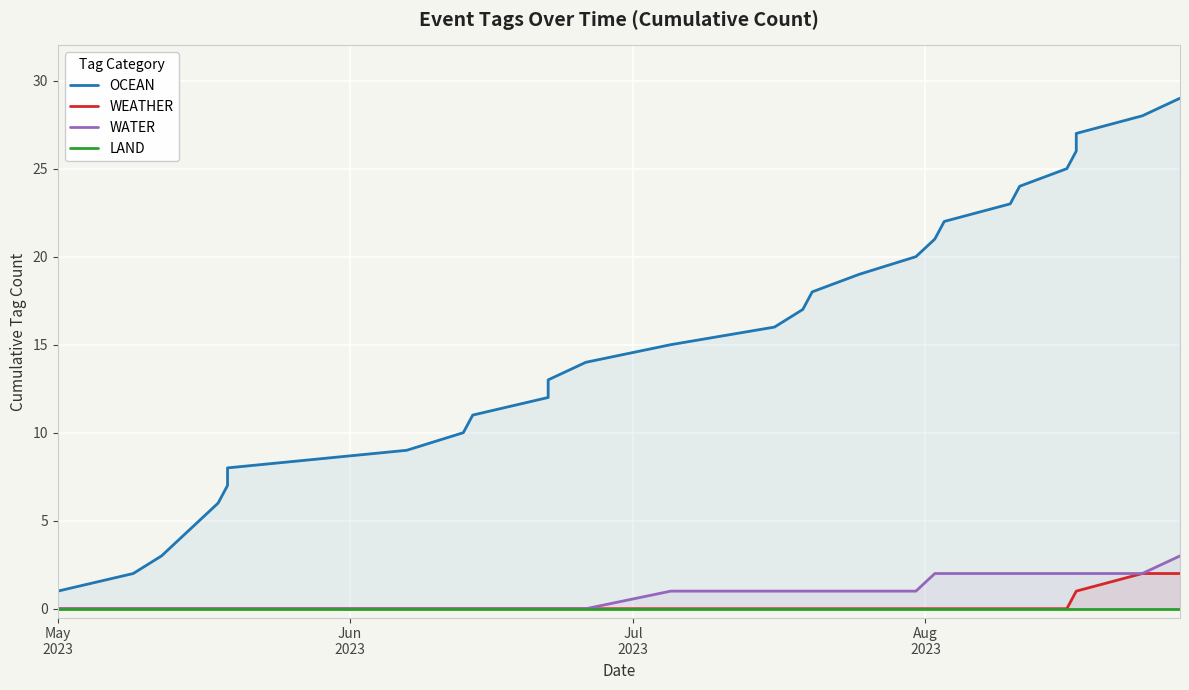

Reading right to left, list all the values displayed in this chart.

OCEAN: 29	28	27	26	25	24	23	22	21	20	19	18	17	16	15	14	13	12	11	10	9	8	7	6	5	4	3	2	1
WEATHER: 2	2	1	1	0	0	0	0	0	0	0	0	0	0	0	0	0	0	0	0	0	0	0	0	0	0	0	0	0
WATER: 3	2	2	2	2	2	2	2	2	1	1	1	1	1	1	0	0	0	0	0	0	0	0	0	0	0	0	0	0
LAND: 0	0	0	0	0	0	0	0	0	0	0	0	0	0	0	0	0	0	0	0	0	0	0	0	0	0	0	0	0